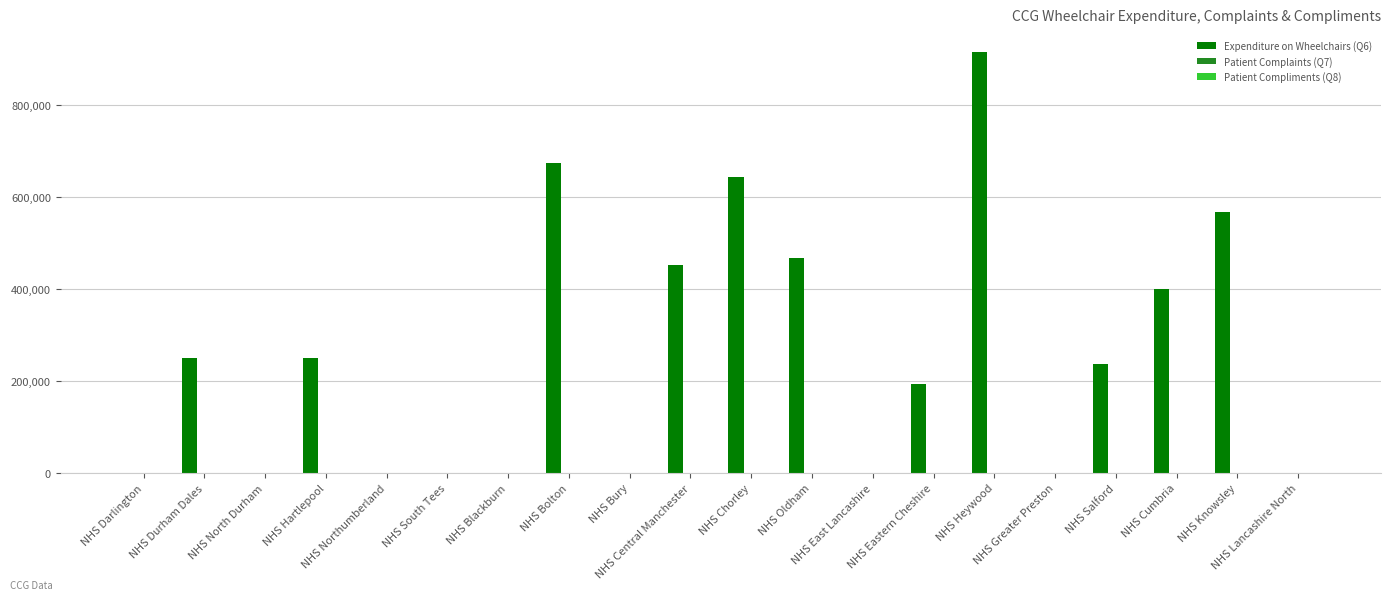

Where does the Expenditure on Wheelchairs (Q6) series first go above 237219?

NHS Durham Dales